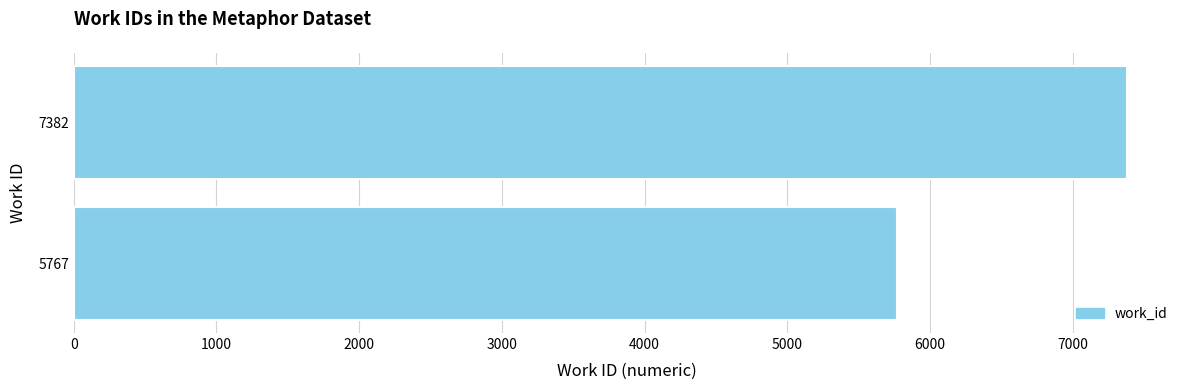

Reading top to bottom, what are all the values shown in this chart?

7382	5767